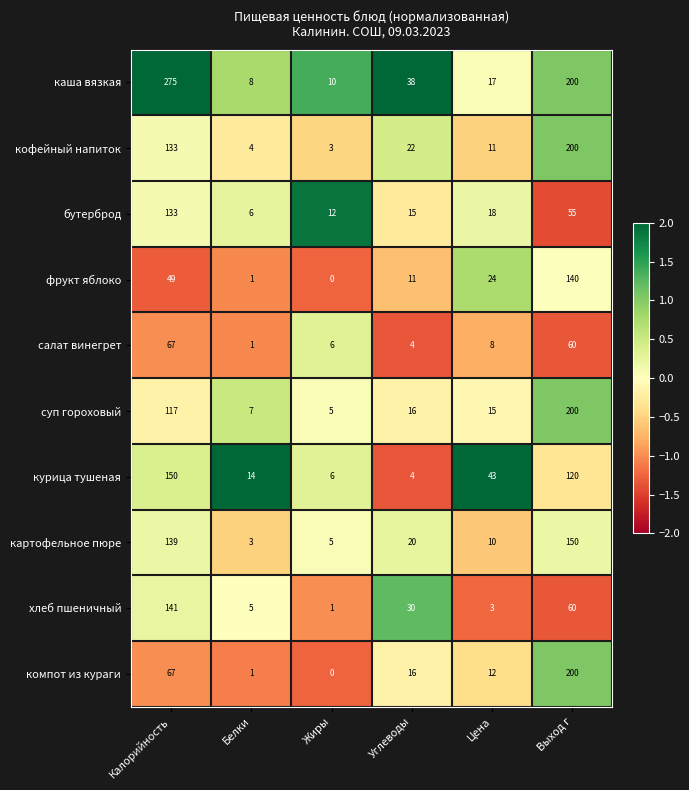

The value of каша вязкая at Цена is 26. True or false?

False